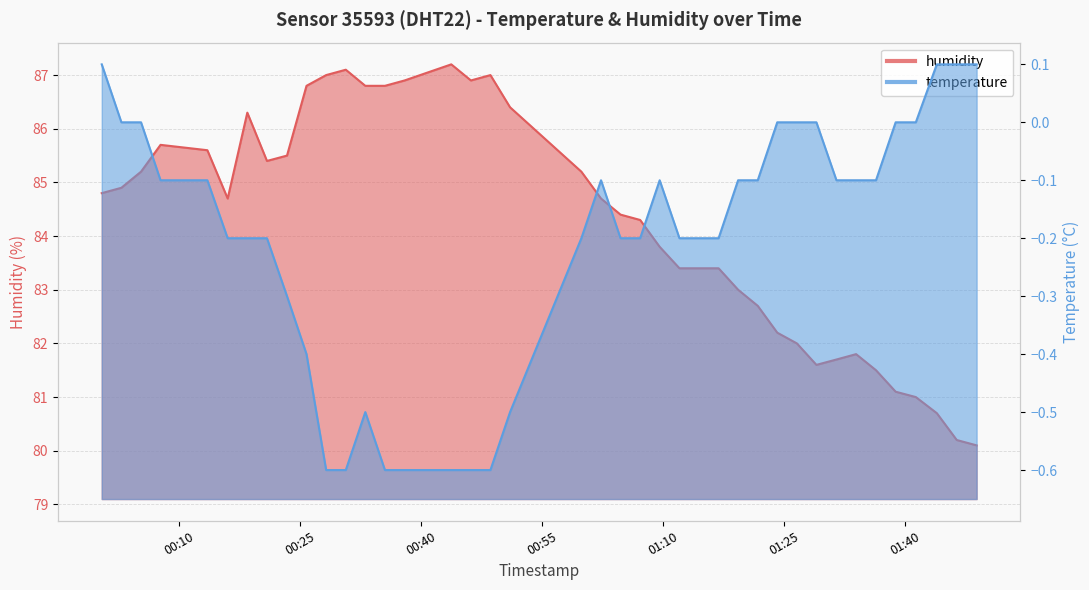

Which category has the lowest value across all series?

2022-12-18T00:28:14